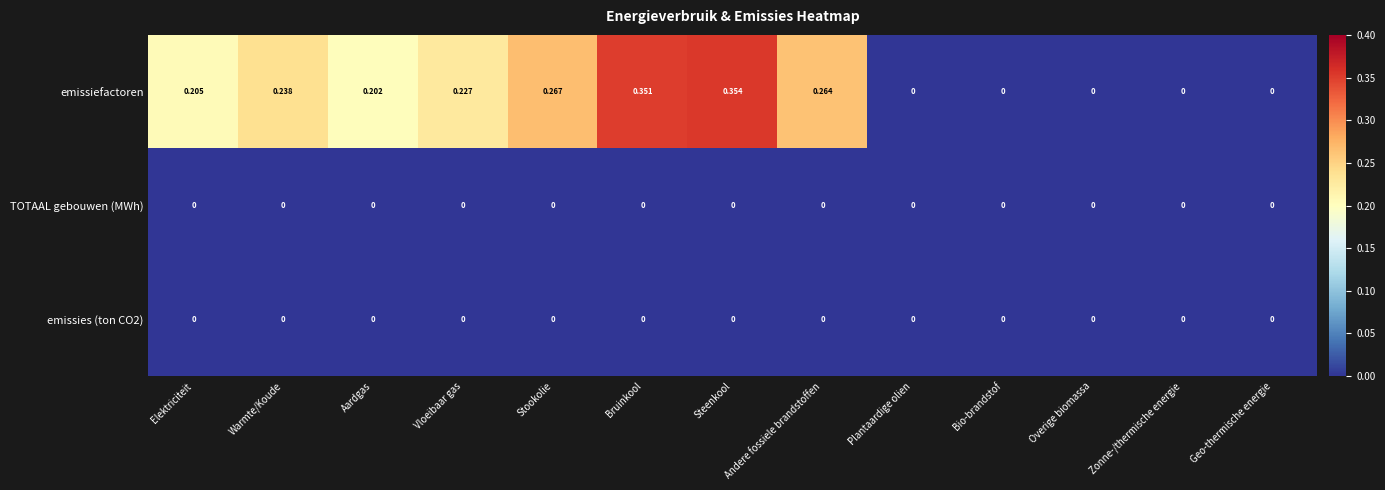

At which category is the sum across all series the highest?

Steenkool